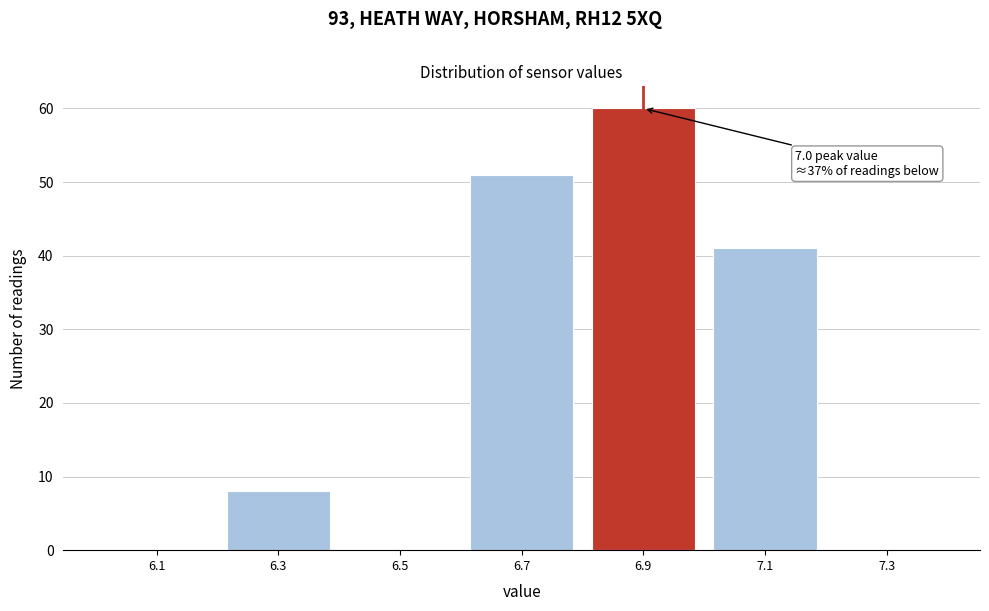

Reading right to left, what are all the values shown in this chart?

7.3=0	7.1=41	6.9=60	6.7=51	6.5=0	6.3=8	6.1=0